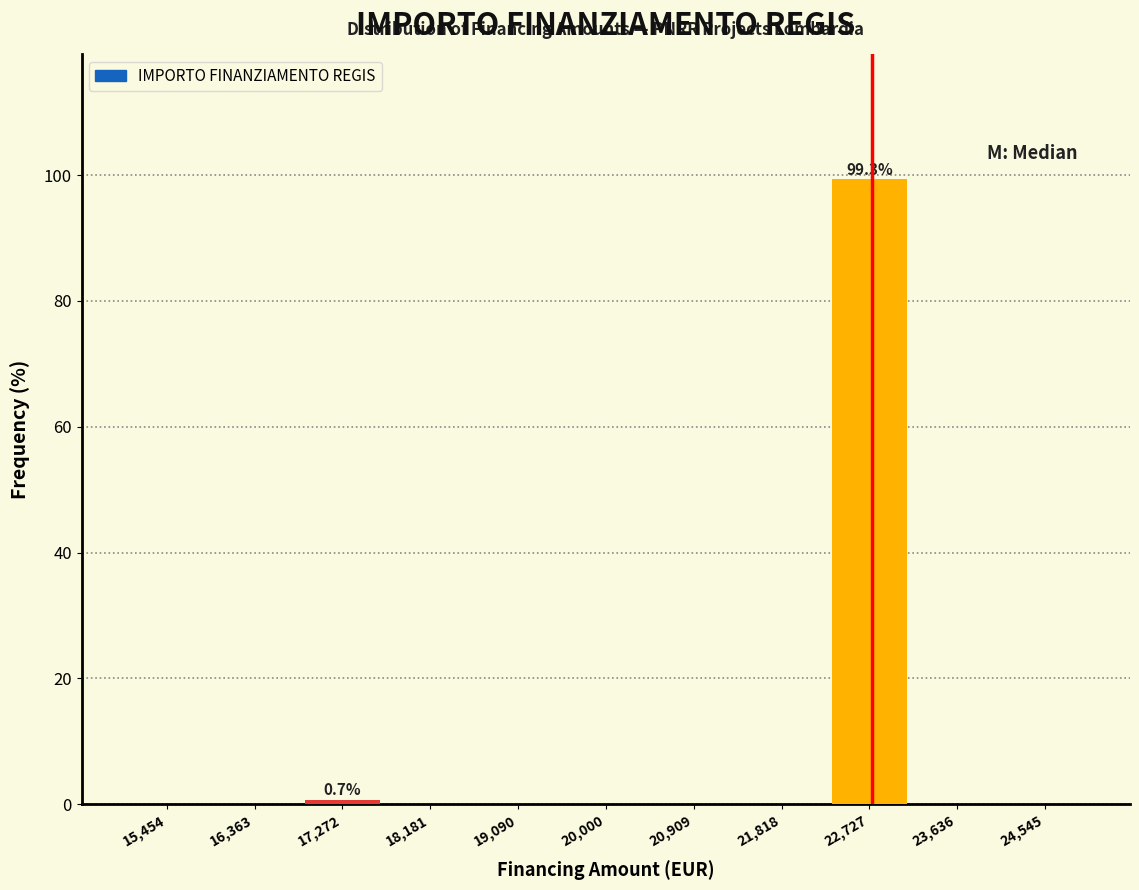

Which range on the x-axis has the tallest bar?

22300 to 23200